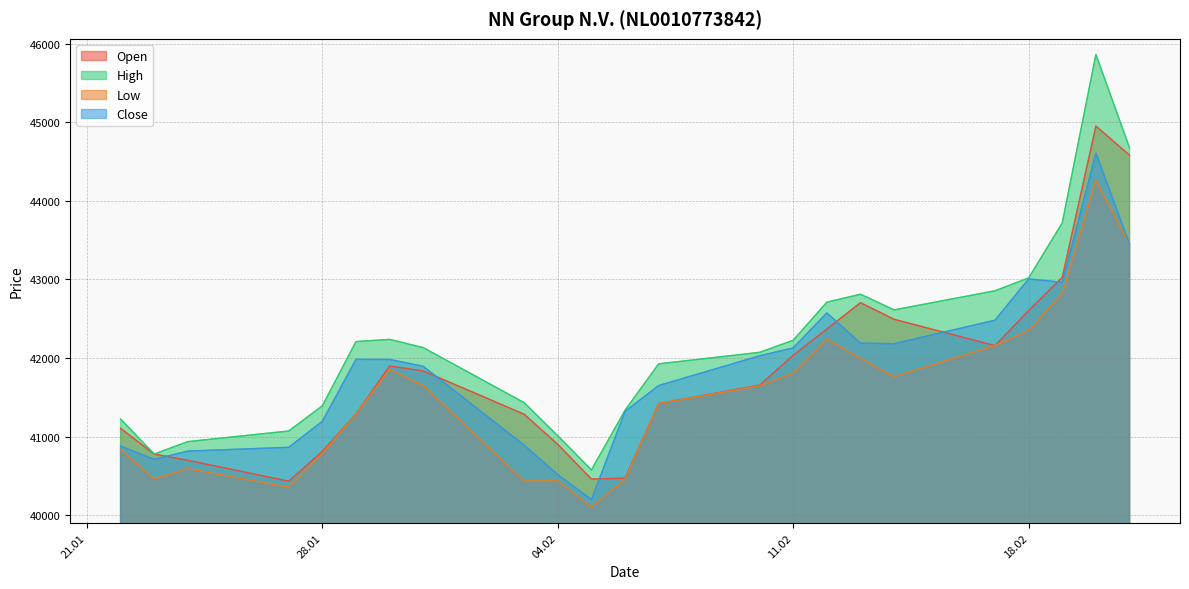

What is the total value across all series at 31.01.2025?

167515